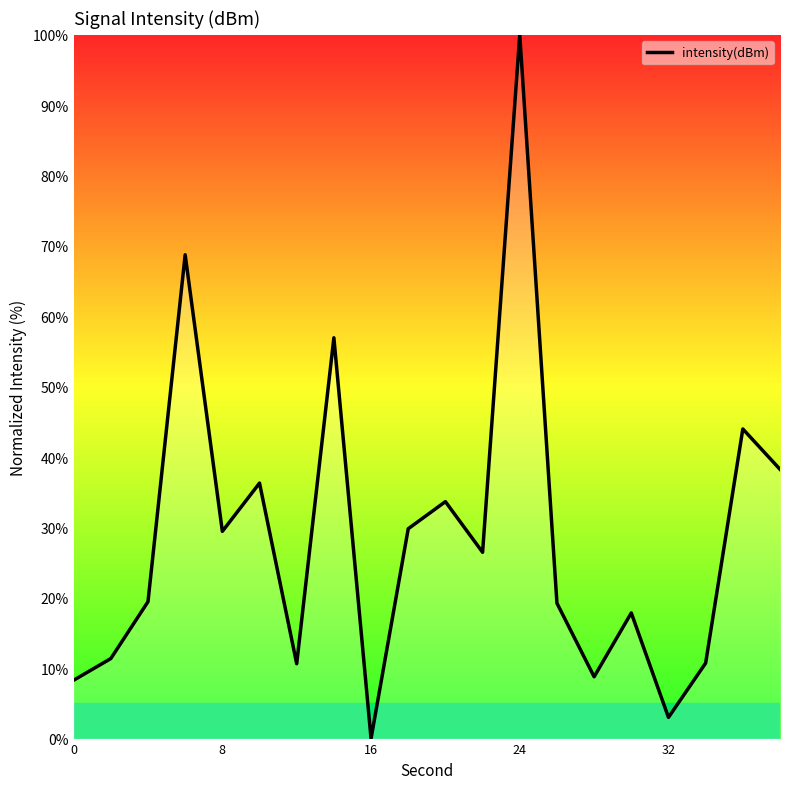

What is the difference between the maximum and minimum values?

100.0